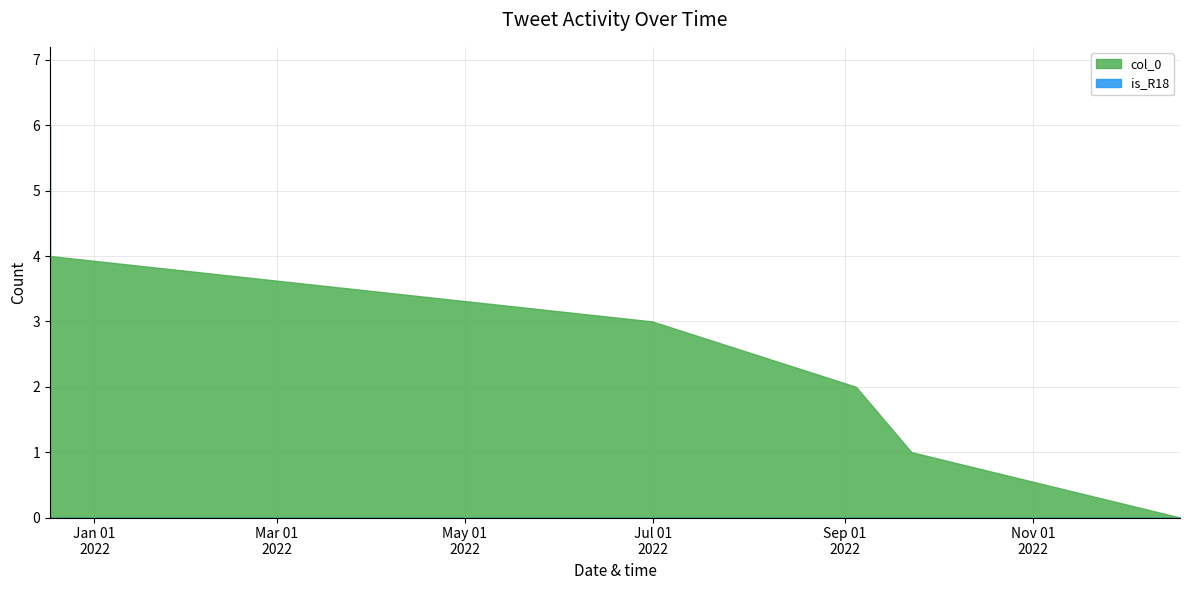

The value of col_0 at 2021-12-17 is 4. True or false?

True